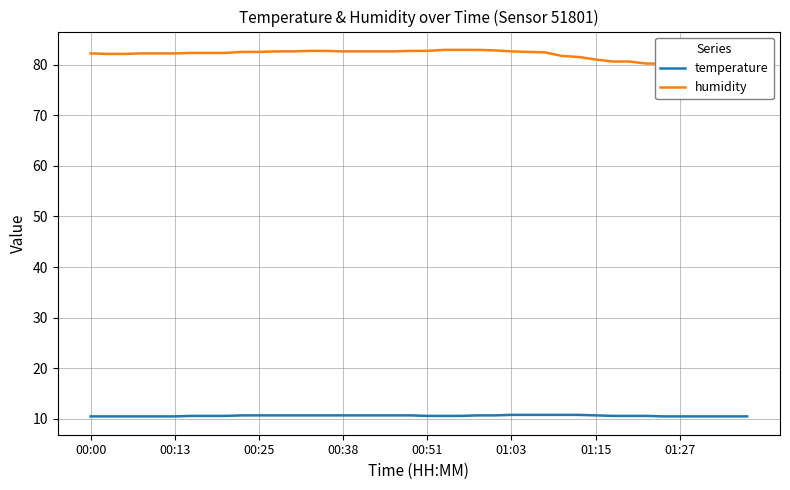

Reading right to left, transcribe all the data shown in this chart.

temperature: 10.5	10.5	10.5	10.5	10.5	10.5	10.6	10.6	10.6	10.7	10.8	10.8	10.8	10.8	10.8	10.7	10.7	10.6	10.6	10.6	10.7	10.7	10.7	10.7	10.7	10.7	10.7	10.7	10.7	10.7	10.7	10.6	10.6	10.6	10.5	10.5	10.5	10.5	10.5	10.5
humidity: 80.3	80.2	80.1	80.1	80.2	80.2	80.2	80.6	80.6	81.0	81.5	81.7	82.4	82.5	82.6	82.8	82.9	82.9	82.9	82.7	82.7	82.6	82.6	82.6	82.6	82.7	82.7	82.6	82.6	82.5	82.5	82.3	82.3	82.3	82.2	82.2	82.2	82.1	82.1	82.2